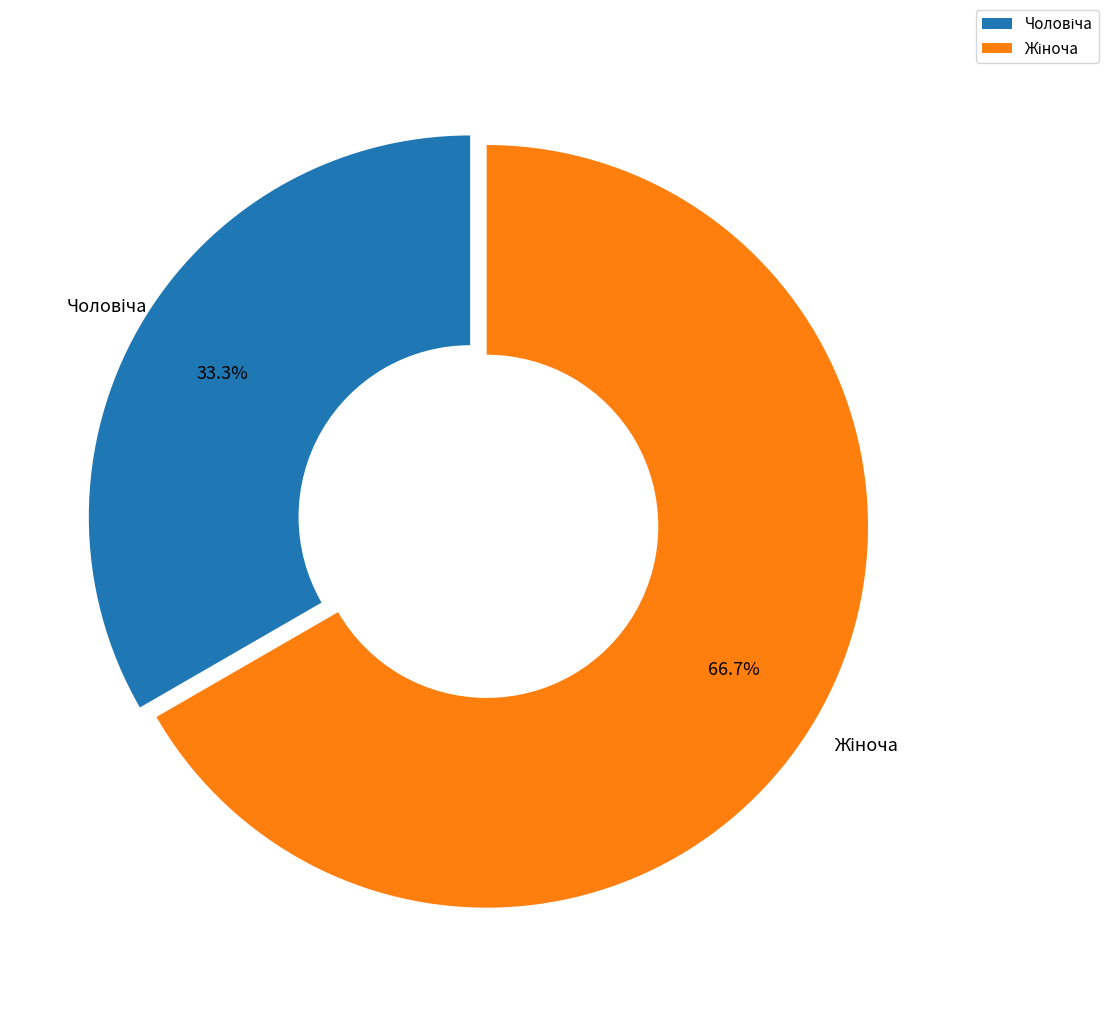

Is there any slice that represents more than half of the pie?

Yes